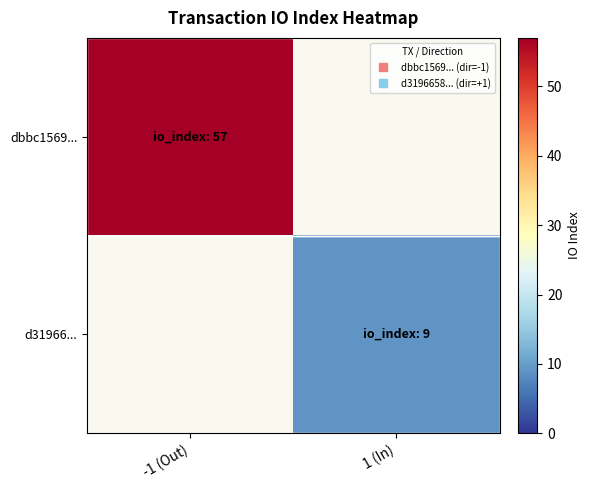

Count the number of categories in the chart.

2